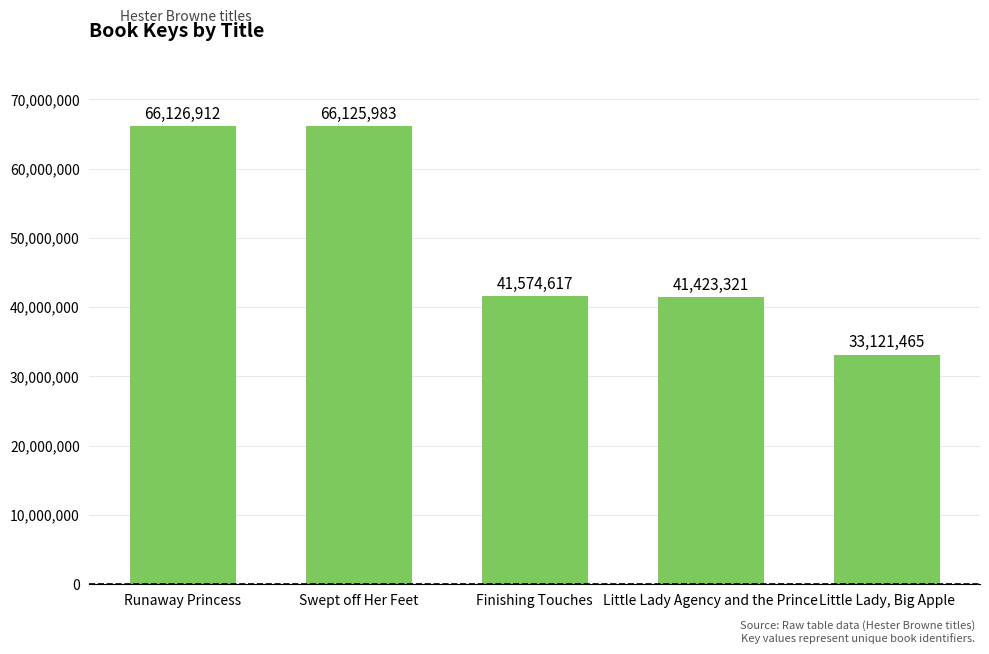

What is the label of the 5th bar from the left?

Little Lady, Big Apple